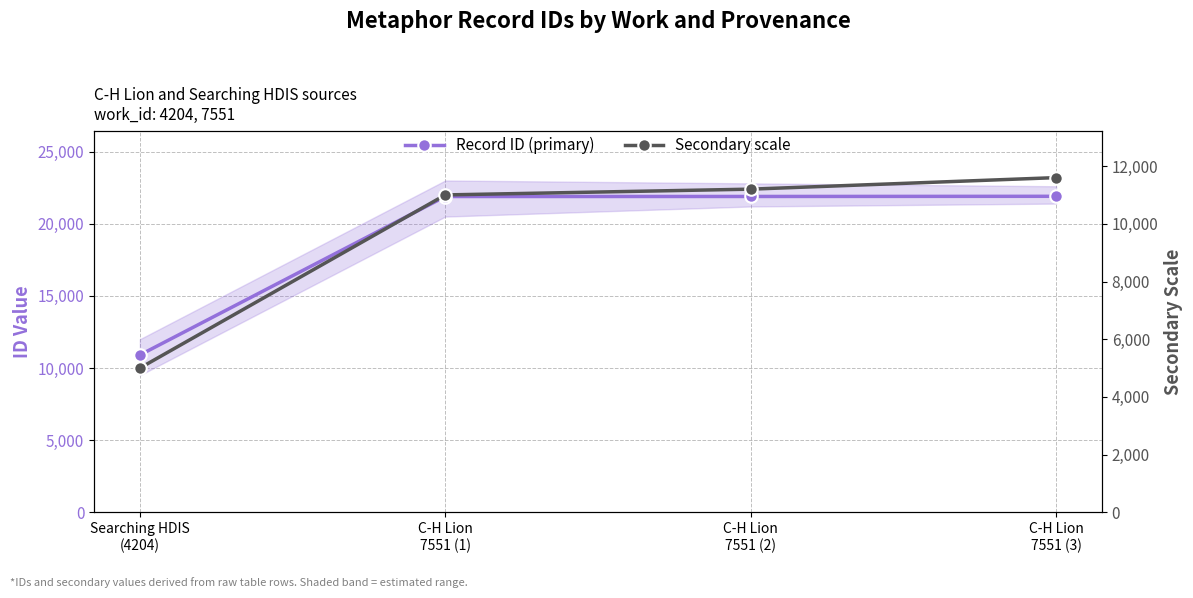

Where is Secondary scale nearest to the value 8300?

C-H Lion
7551 (1)